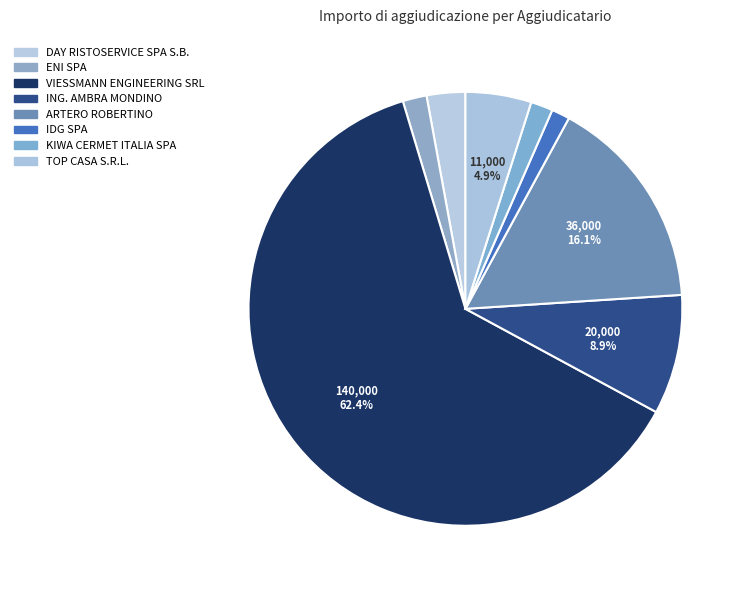

How many segments does this pie chart have?

8